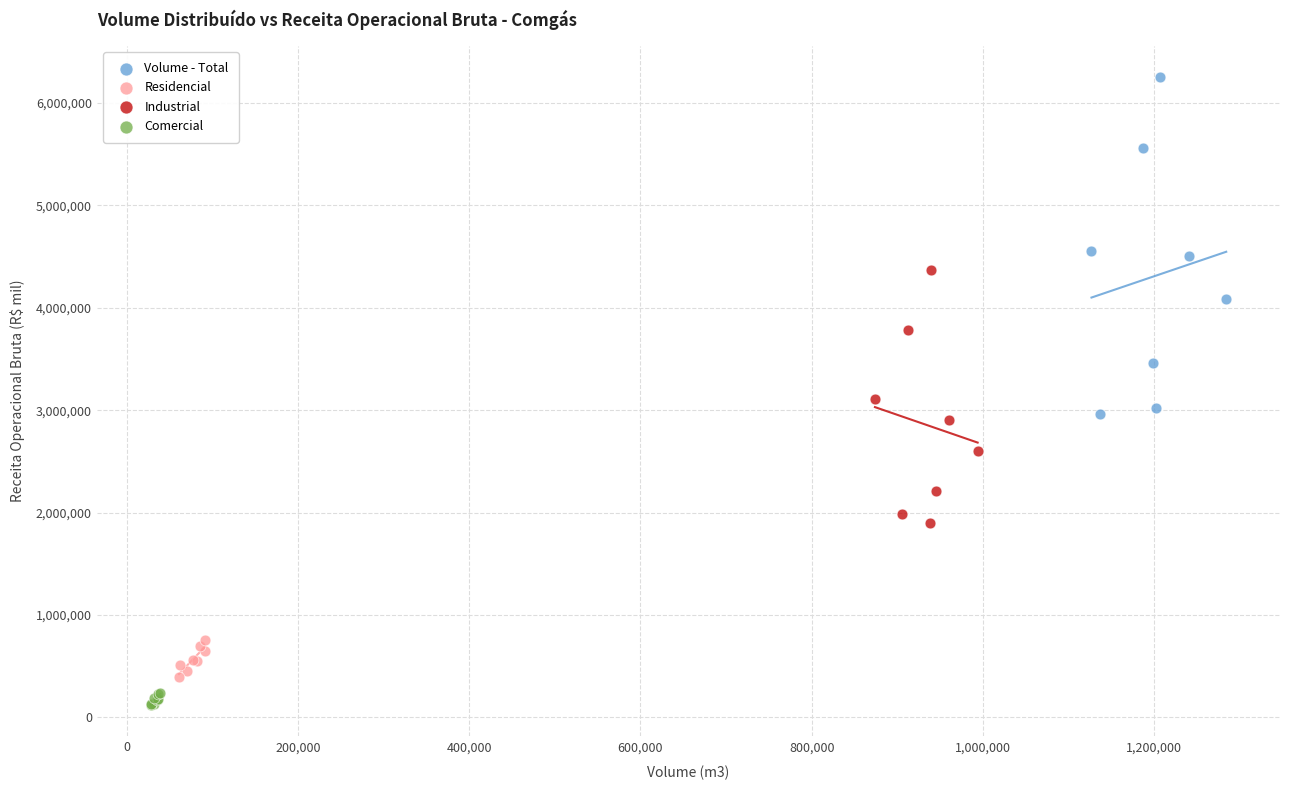

Which series reaches the minimum Y coordinate?

Comercial